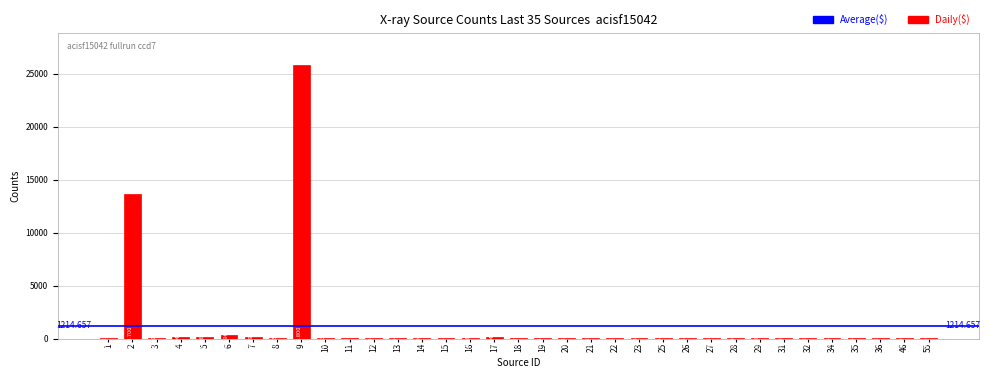

Are the bars horizontal?

No